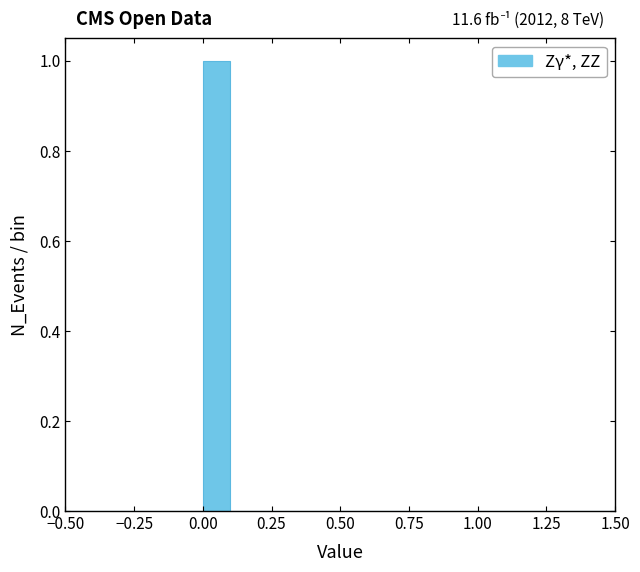

Around what value on the x-axis is the tallest bar? Give the approximate position of its centre, as read against the axis.

0.05